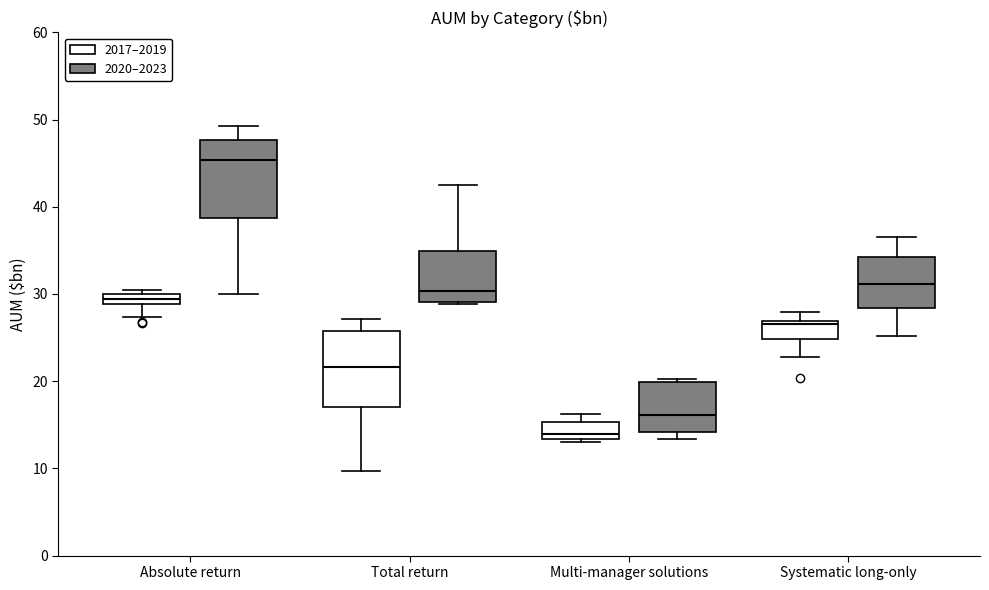

Which box has the highest median line?

Absolute return (2020–2023)